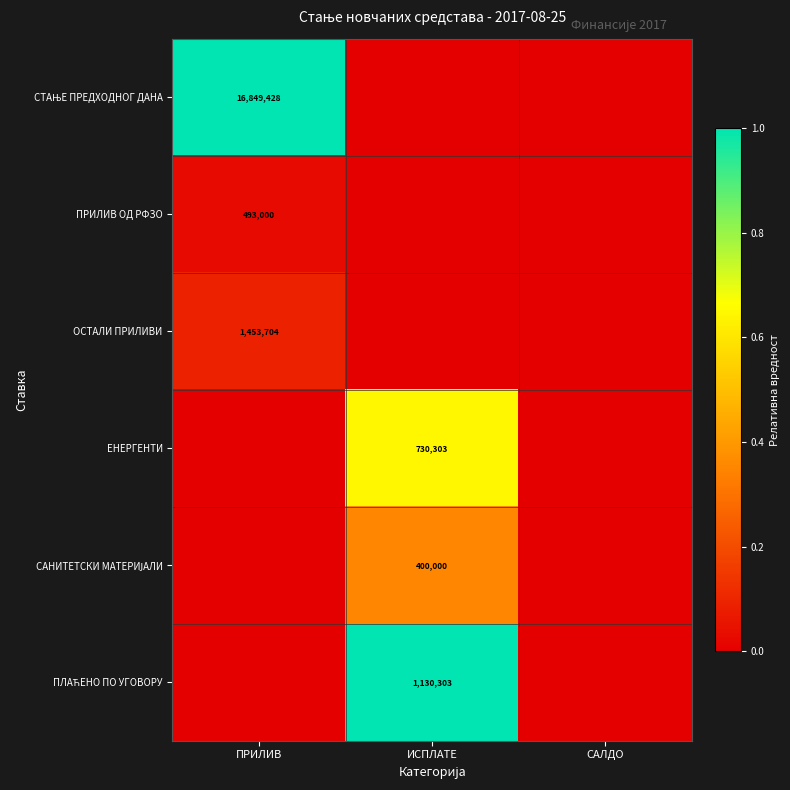

List the labels in order of САНИТЕТСКИ МАТЕРИЈАЛИ value, smallest first.

ПРИЛИВ, САЛДО, ИСПЛАТЕ